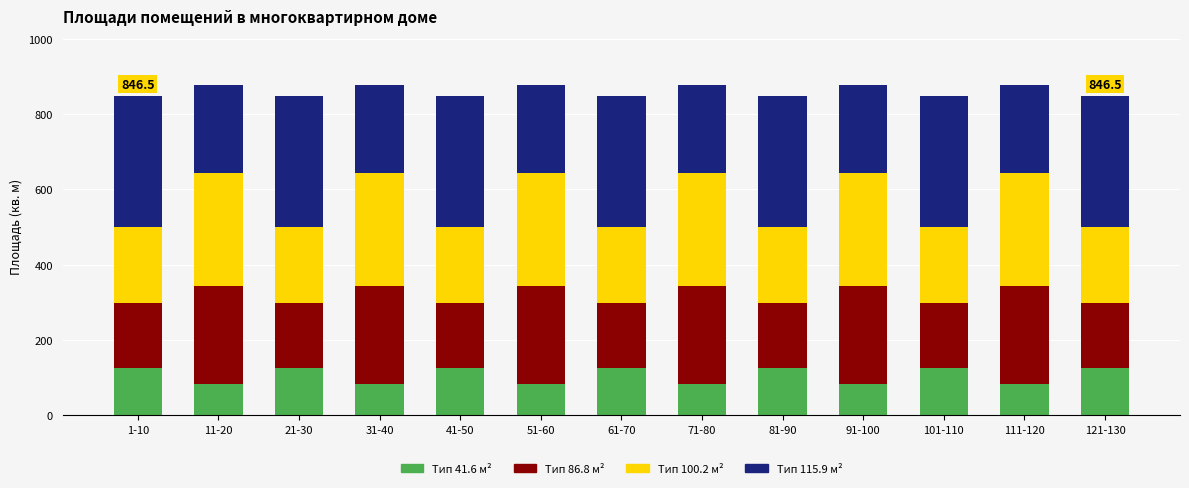

What is the minimum value for Тип 41.6 м²?

83.2